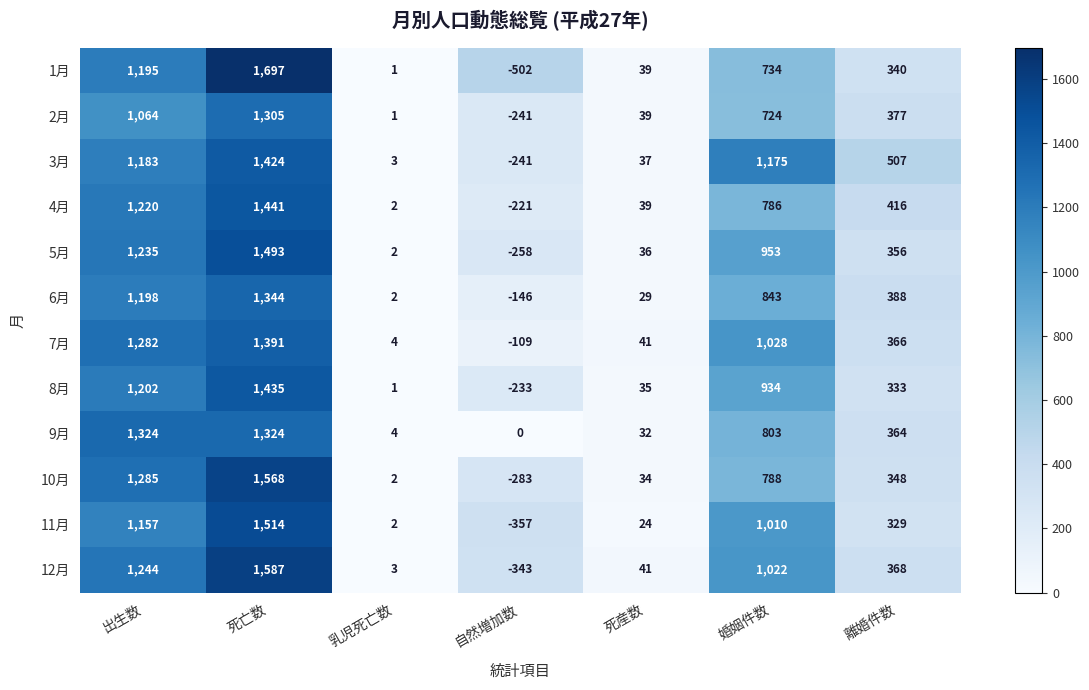

At which category is the sum across all series the highest?

死亡数